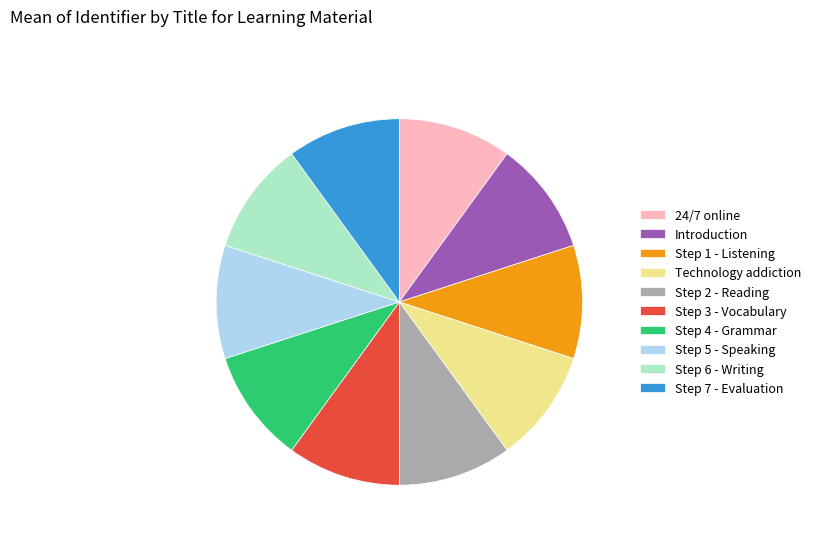

What is the ratio of the value at Step 5 - Speaking to the value at Step 6 - Writing?

1.0